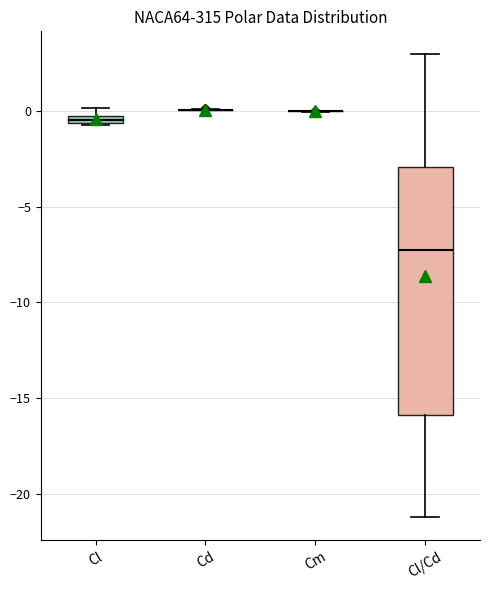

Comparing the boxes themselves (not the whiskers), which one is the tallest?

Cl/Cd